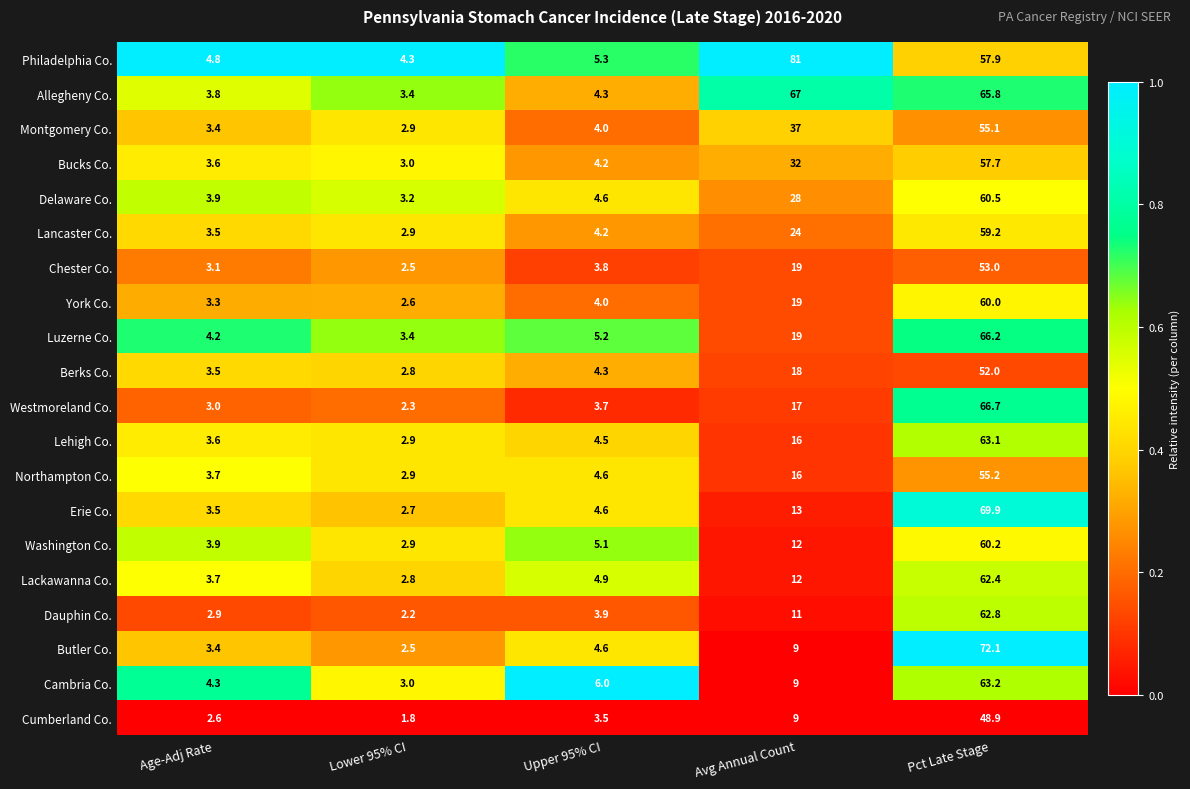

What is the minimum value shown in the chart?

1.8